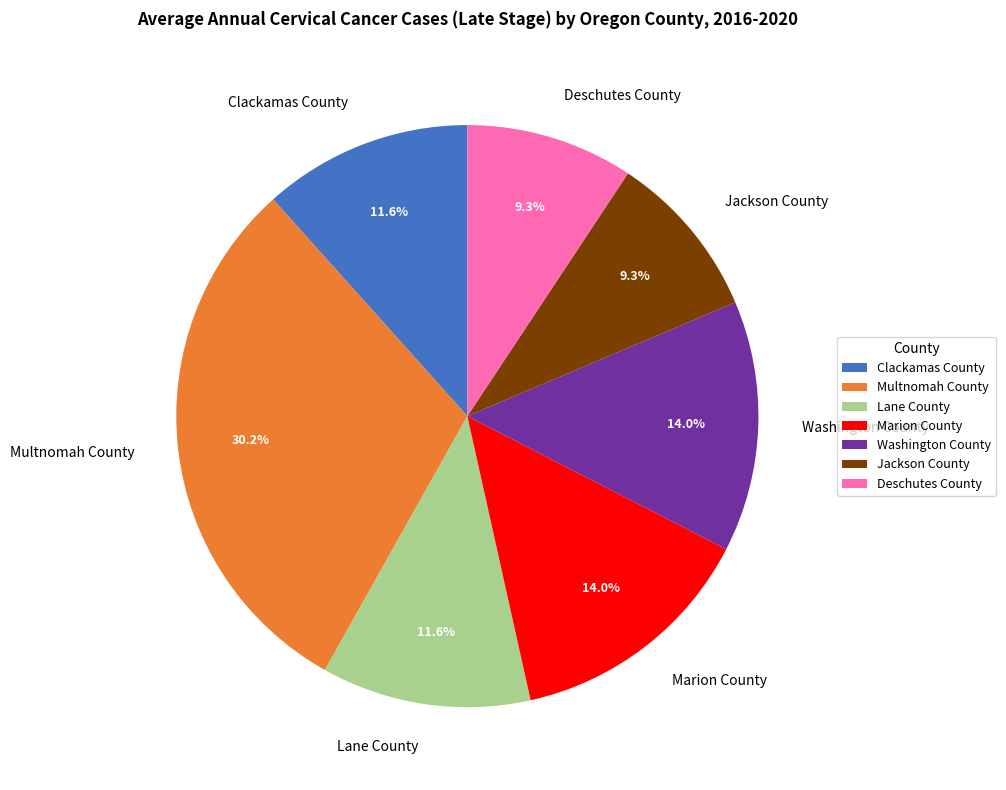

Is the sum of Washington County and Multnomah County greater than half?

No